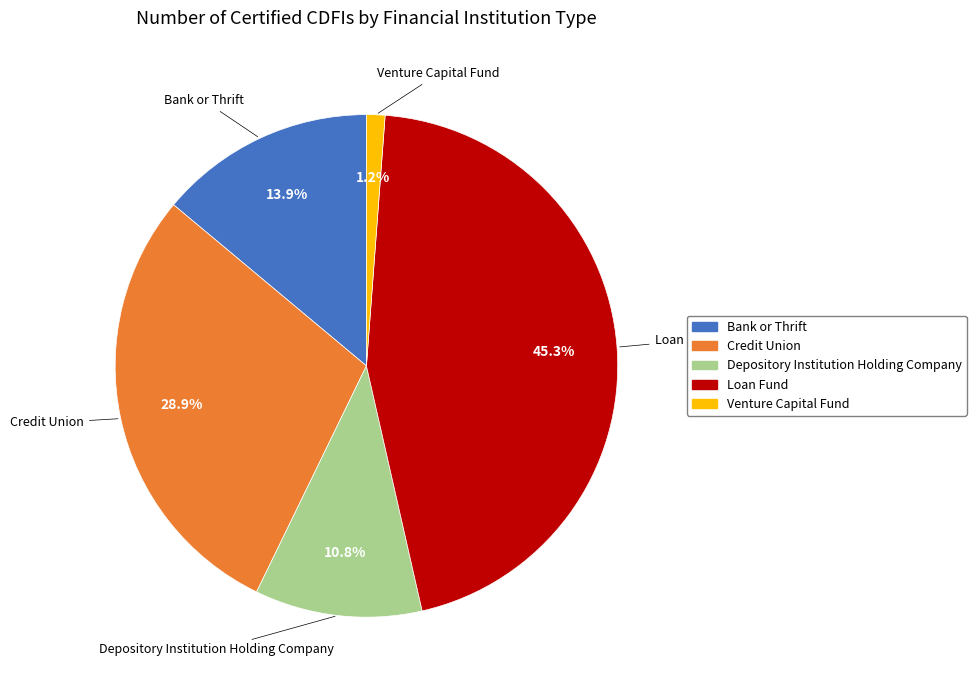

True or false: Bank or Thrift accounts for 6% of the total.

False